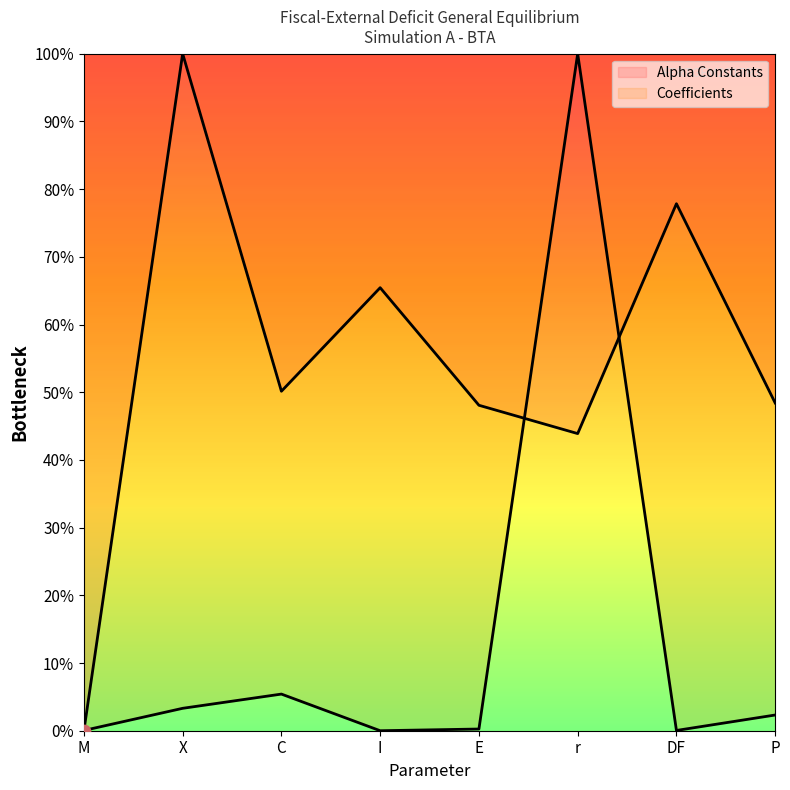

Which series reaches the minimum Y coordinate?

Alpha Constants